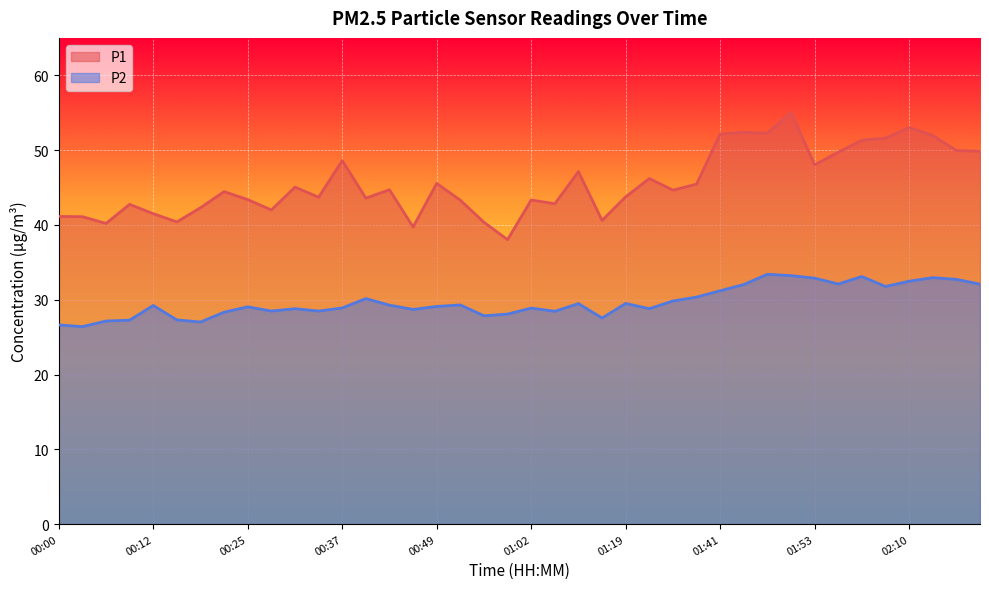

Which has a higher value, 01:53 or 00:25?

01:53